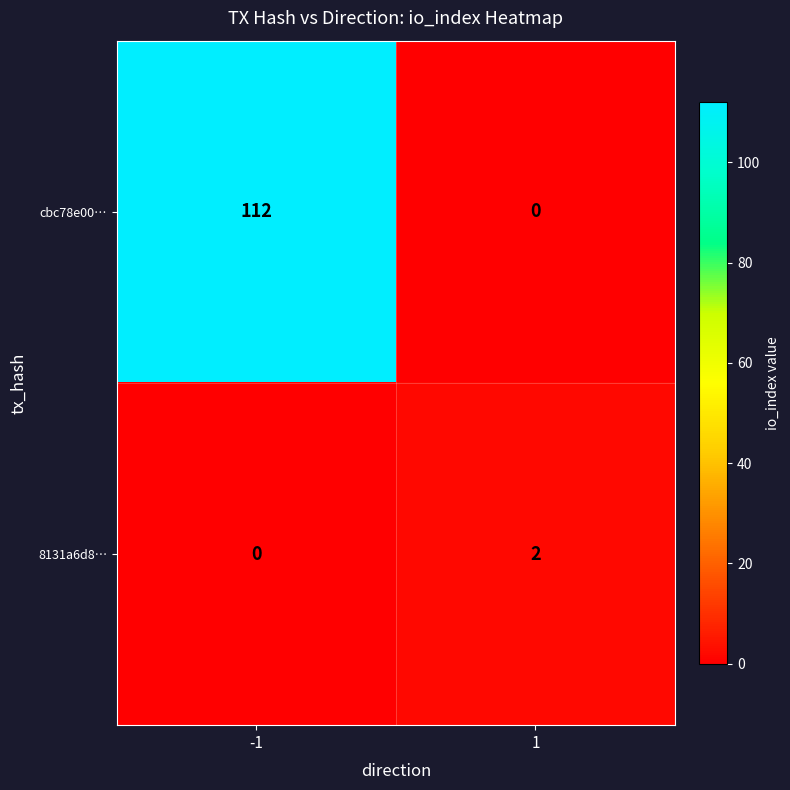

At how many categories does at least one series exceed 73?

1